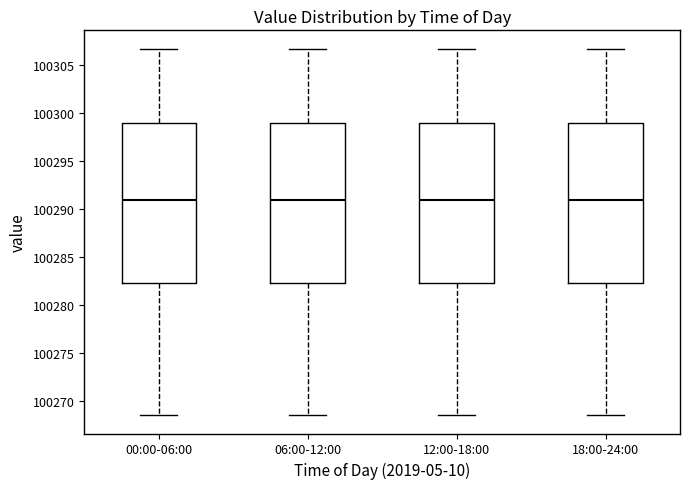

Reading left to right, transcribe this box plot: for each box, give where its median line is, the range the box spans, and where its two whiskers end, as read against the y-axis. The values are not printed on the chart, so give them approximately, as read against the axis.

00:00-06:00: median 100291.0, box 100282.5 to 100299.0, whiskers 100268.5 to 100307.0
06:00-12:00: median 100291.0, box 100282.5 to 100299.0, whiskers 100268.5 to 100307.0
12:00-18:00: median 100291.0, box 100282.5 to 100299.0, whiskers 100268.5 to 100307.0
18:00-24:00: median 100291.0, box 100282.5 to 100299.0, whiskers 100268.5 to 100307.0